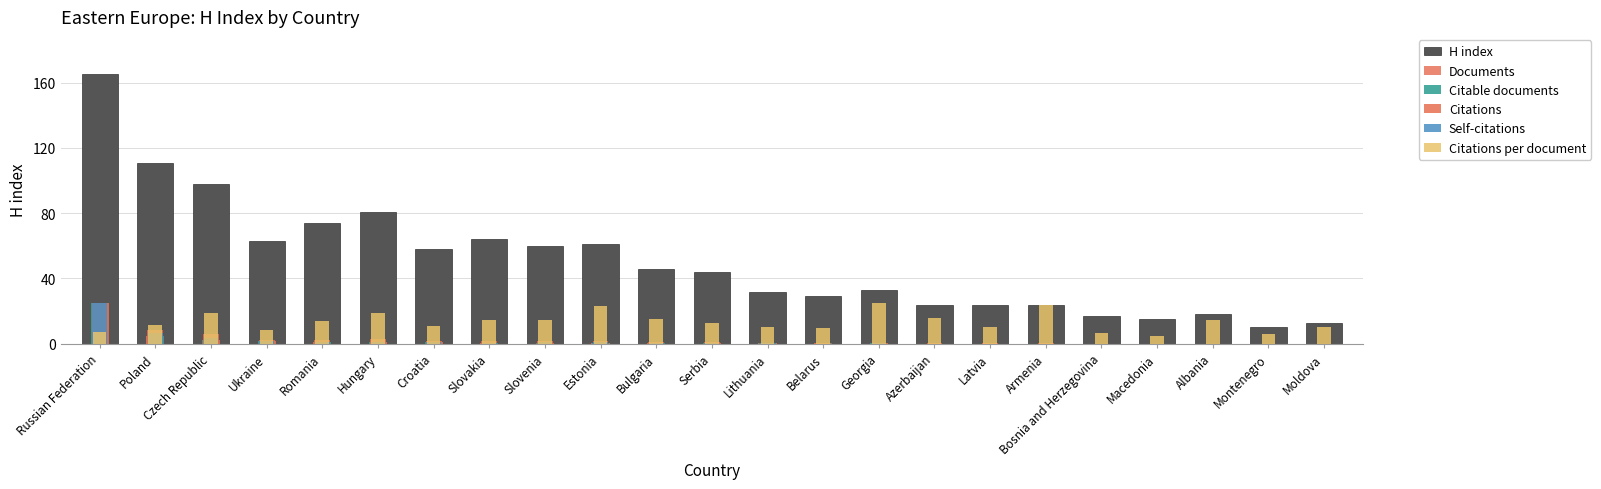

Rank the series at Czech Republic from highest to lowest value.

H index, Citations per document, Citations, Self-citations, Documents, Citable documents